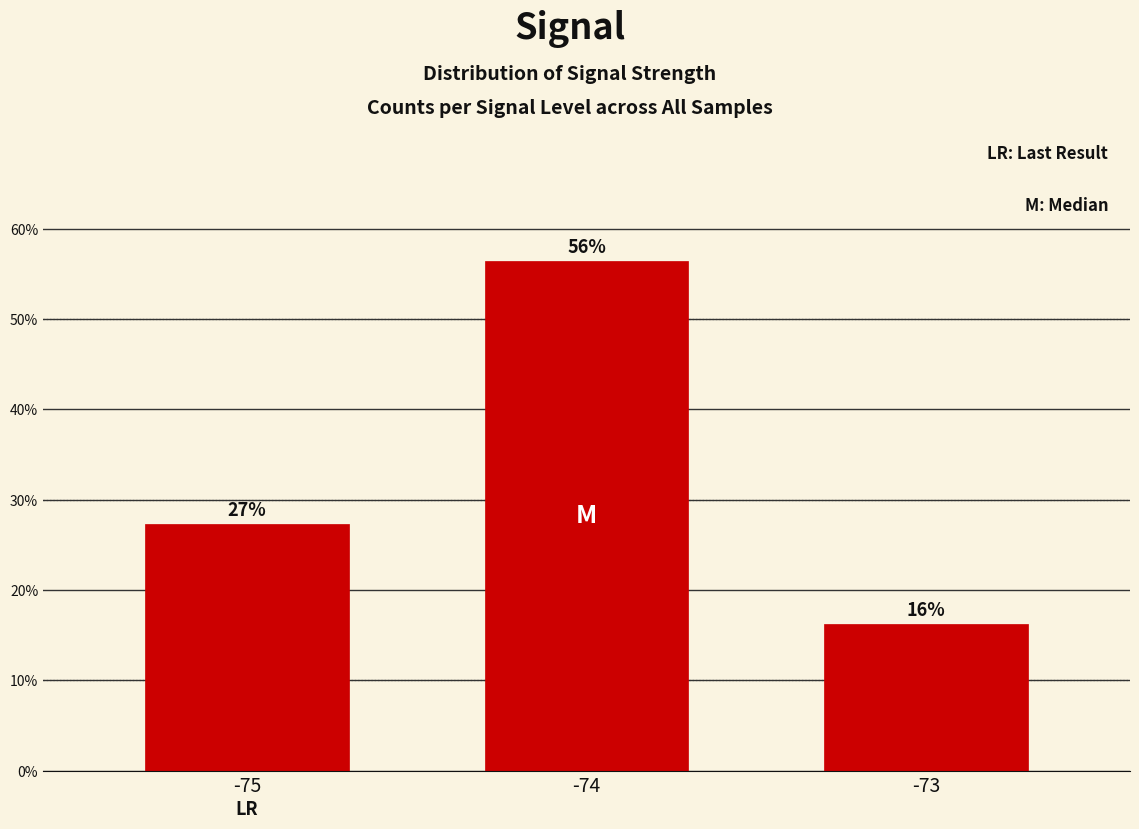

Are the bars horizontal?

No